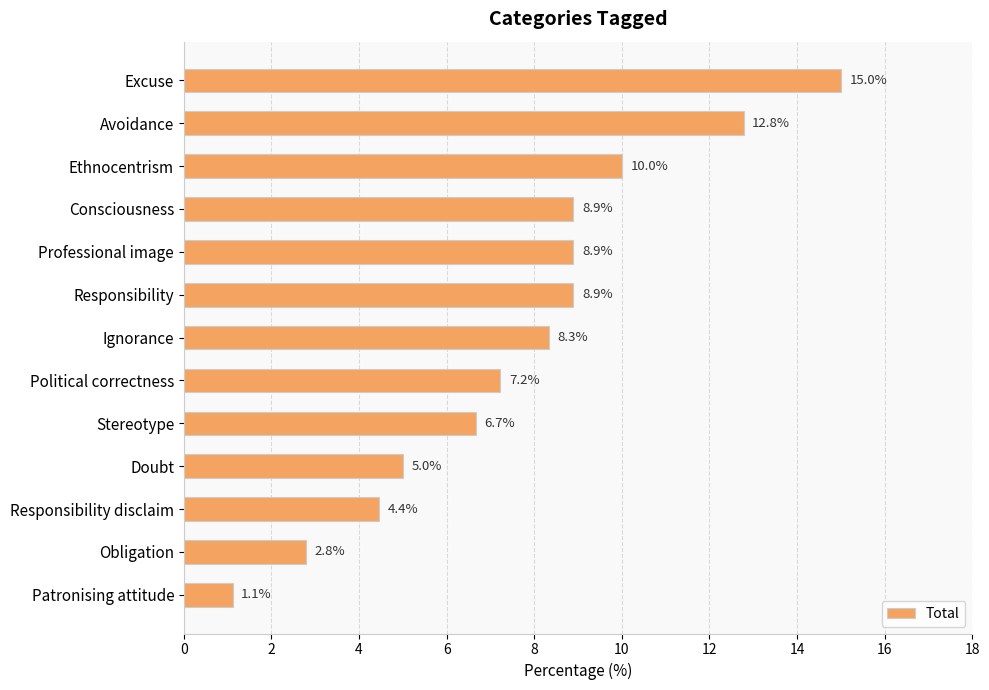

Reading top to bottom, extract all data points from this chart.

15.0	12.8	10.0	8.9	8.9	8.9	8.3	7.2	6.7	5.0	4.4	2.8	1.1